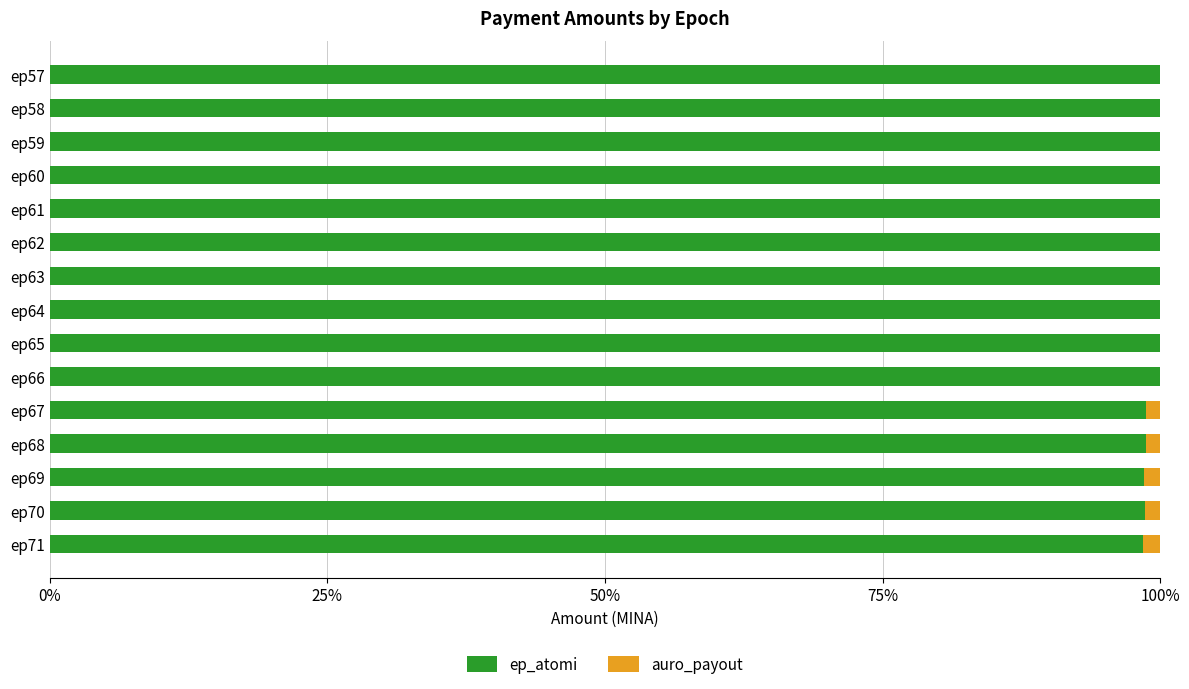

Count the number of data series in this chart.

2